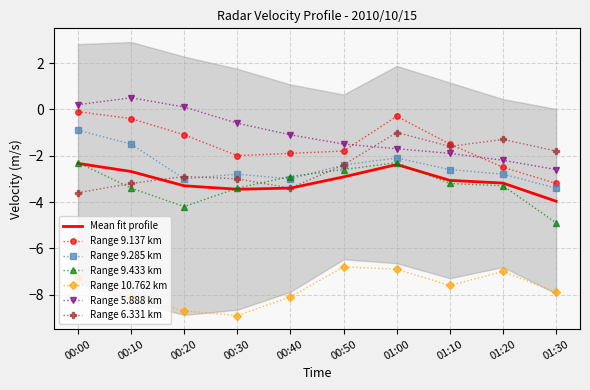

Which series has the largest total across all categories?

5.888